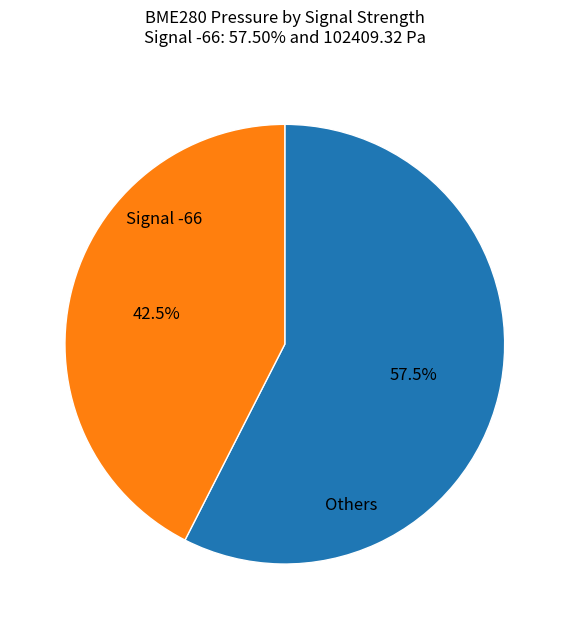

Is there any slice that represents more than half of the pie?

Yes